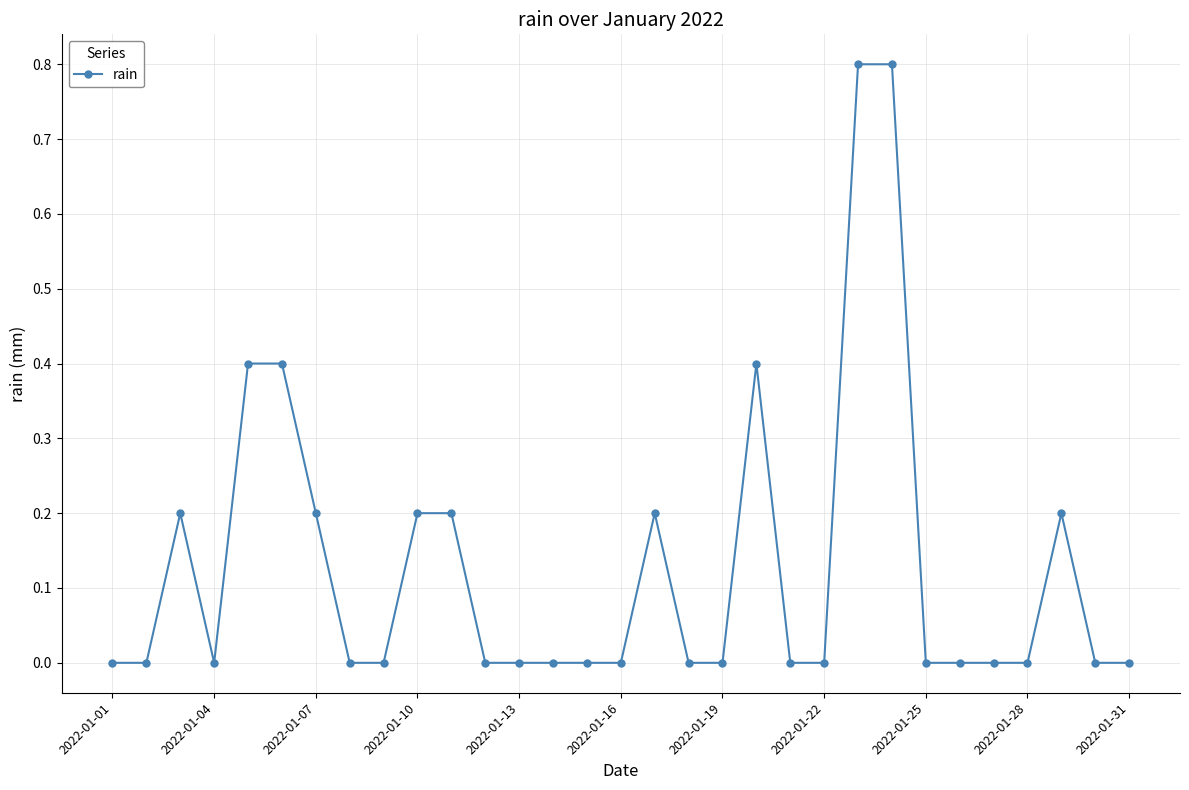

What is the difference between the maximum and minimum values?

0.8